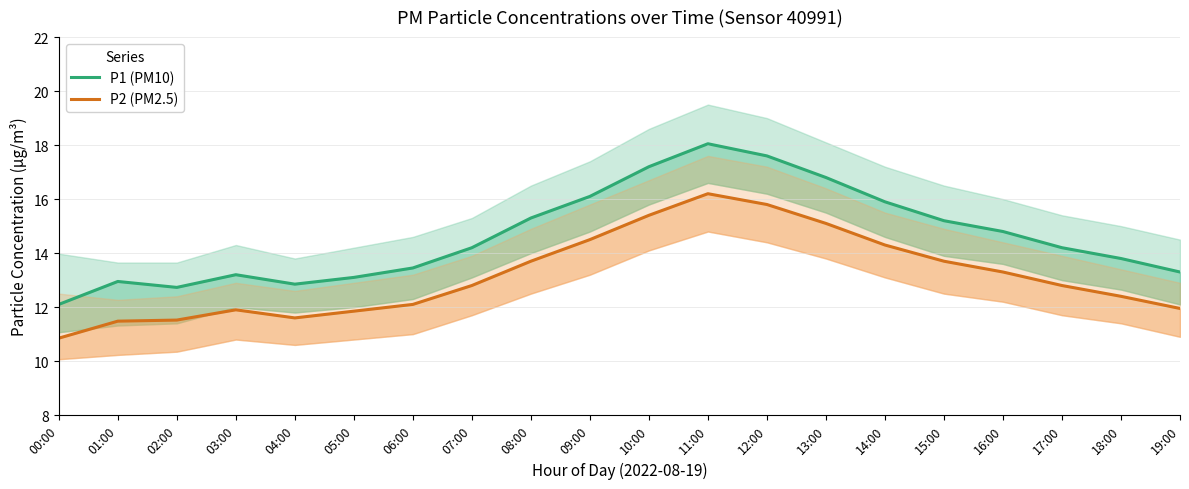

What are all the series names shown in the legend?

P1 (PM10), P2 (PM2.5)